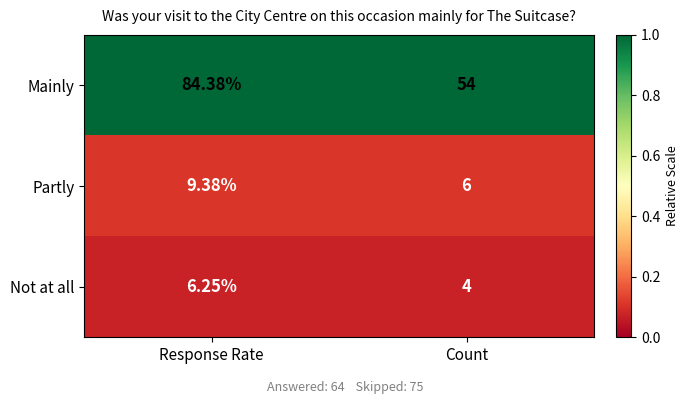

Which series changed the most between Response Rate and Count?

Mainly